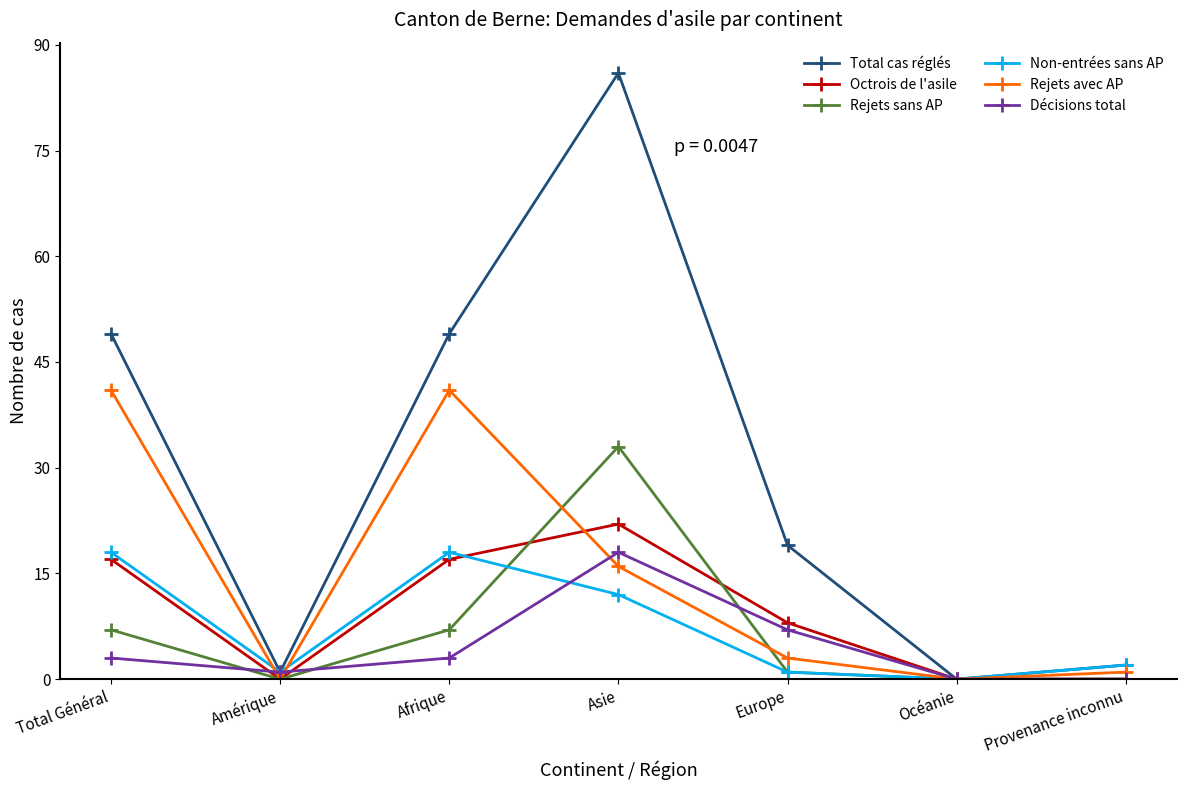

What is the difference between the Rejets sans AP values at Europe and Provenance inconnu?

1